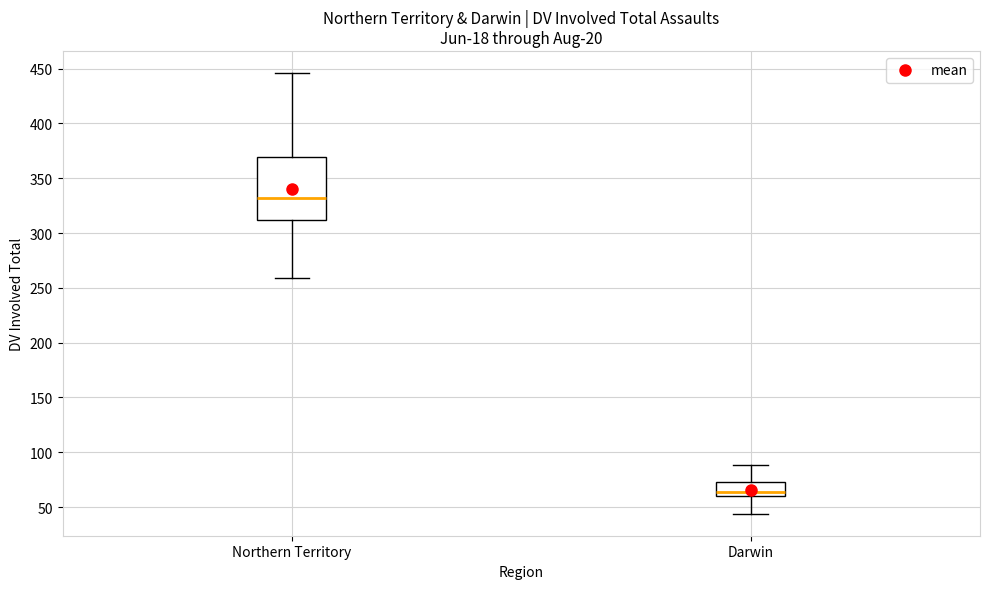

Which box is the tallest, from its lower edge to its upper edge?

Northern Territory